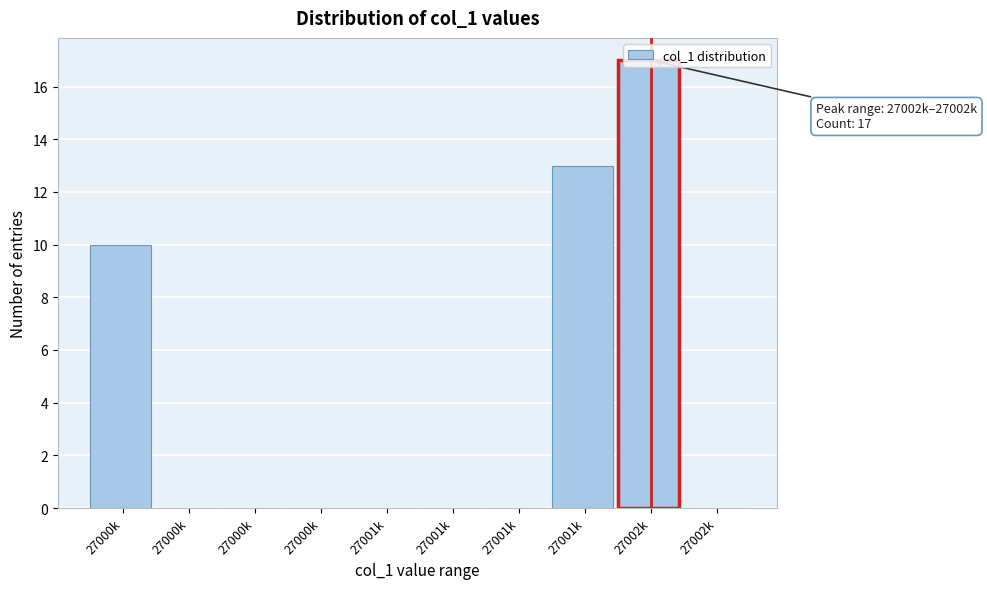

Count the number of data series in this chart.

1